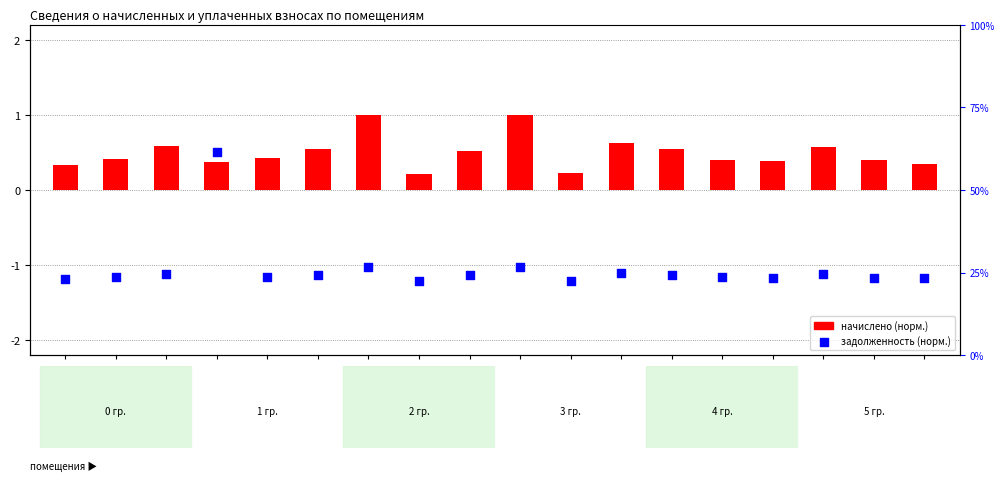

Is the value of задолженность (норм.) at Пом.13 greater than the value of начислено (норм.) at Пом.2?

No